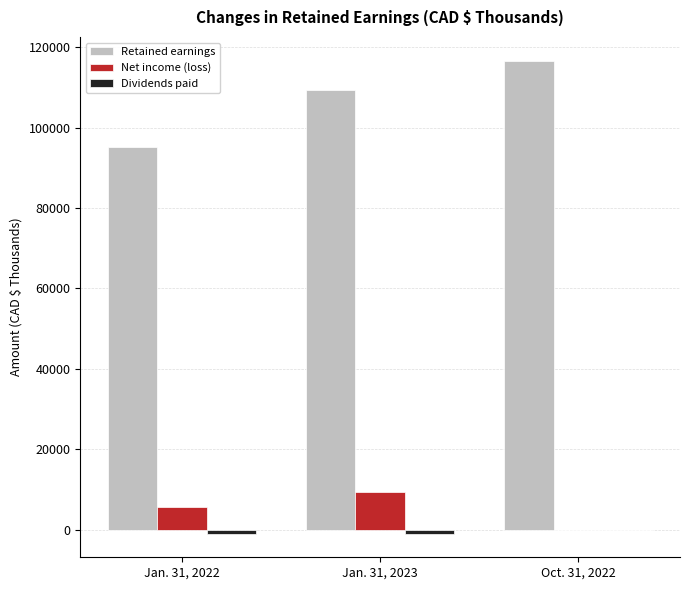

The value of Net income (loss) at Oct. 31, 2022 is 0. True or false?

True